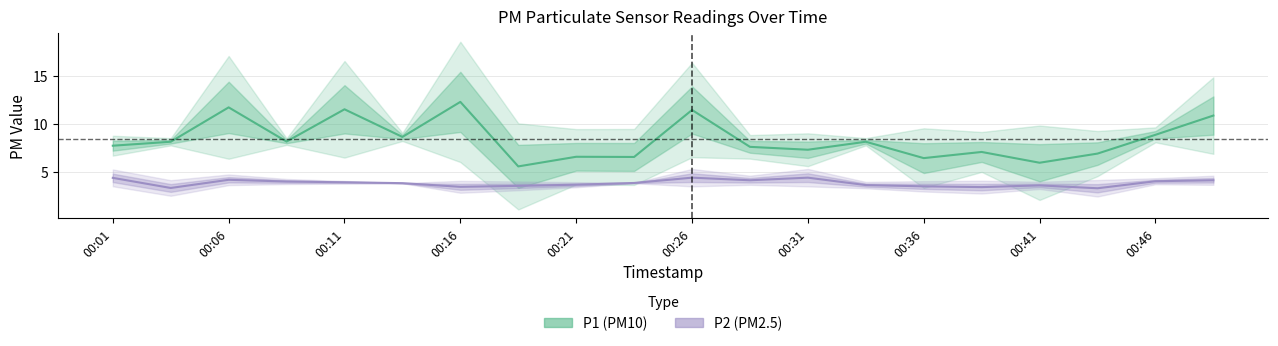

Reading left to right, list all the values displayed in this chart.

P1 (PM10): 7.7	8.1	11.7	8.2	11.5	8.6	12.3	5.6	6.6	6.5	11.4	7.6	7.3	8.1	6.4	7.1	6.0	6.9	8.8	10.8
P2 (PM2.5): 4.4	3.3	4.2	4.0	3.9	3.8	3.5	3.5	3.7	3.9	4.4	4.1	4.4	3.6	3.5	3.4	3.6	3.3	4.0	4.1